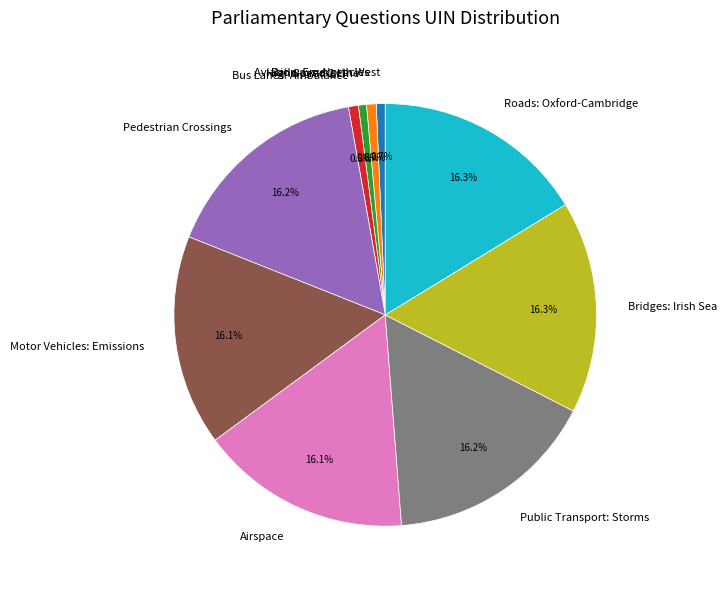

To the nearest percent, what is the difference between the largest and smallest slice percentages?

16%